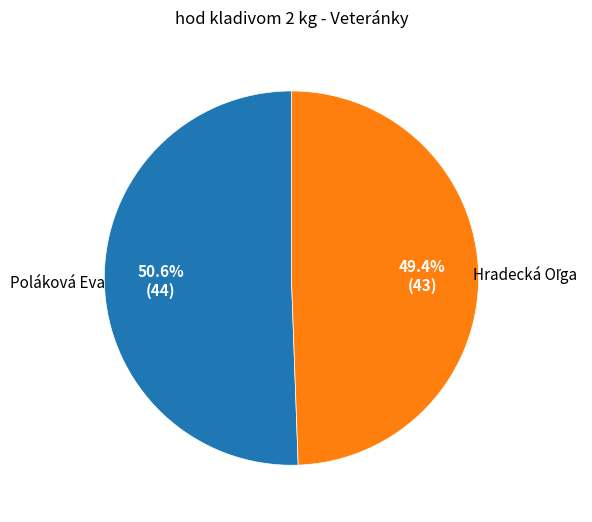

Is there any slice that represents more than half of the pie?

Yes